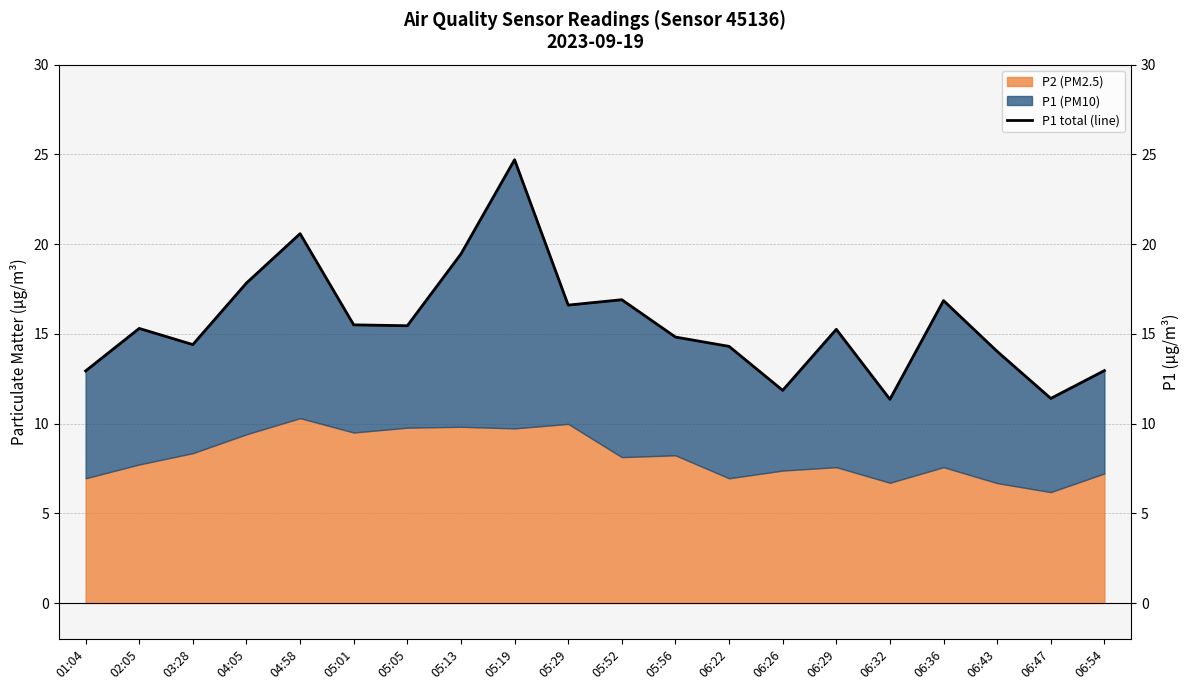

At which category does the chart reach its minimum across all series?

06:32